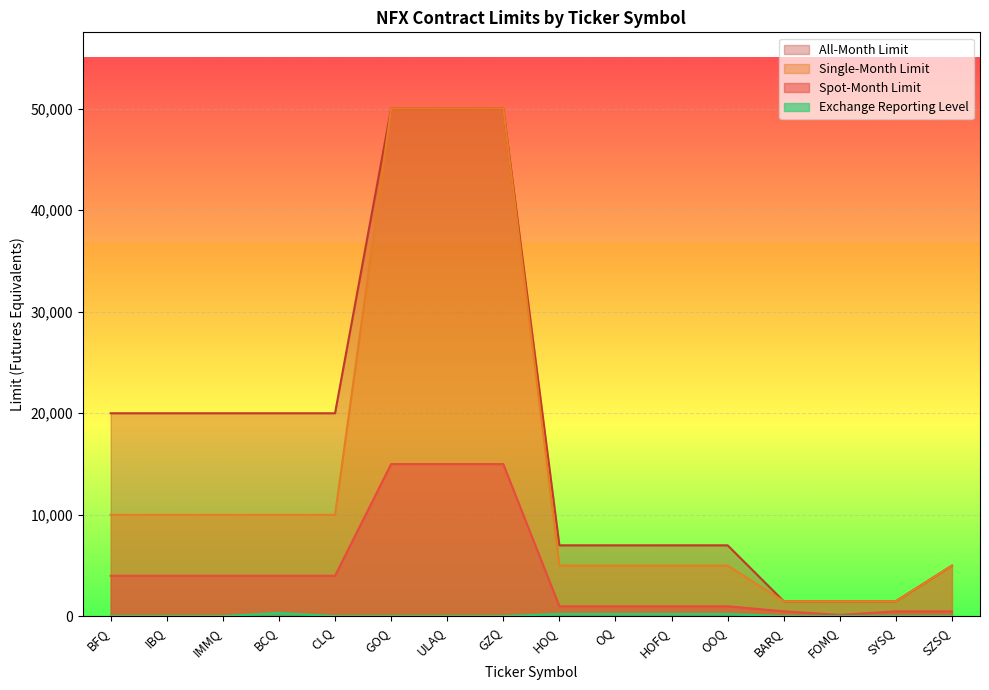

Reading left to right, transcribe all the data shown in this chart.

Spot-Month Limit: BFQ=4000	IBQ=4000	IMMQ=4000	BCQ=4000	CLQ=4000	GOQ=15000	ULAQ=15000	GZQ=15000	HOQ=1000	OQ=1000	HOFQ=1000	OOQ=1000	BARQ=500	FOMQ=150	SYSQ=500	SZSQ=500
Single-Month Limit: BFQ=10000	IBQ=10000	IMMQ=10000	BCQ=10000	CLQ=10000	GOQ=50000	ULAQ=50000	GZQ=50000	HOQ=5000	OQ=5000	HOFQ=5000	OOQ=5000	BARQ=1500	FOMQ=1500	SYSQ=1500	SZSQ=5000
All-Month Limit: BFQ=20000	IBQ=20000	IMMQ=20000	BCQ=20000	CLQ=20000	GOQ=50000	ULAQ=50000	GZQ=50000	HOQ=7000	OQ=7000	HOFQ=7000	OOQ=7000	BARQ=1500	FOMQ=1500	SYSQ=1500	SZSQ=5000
Exchange Reporting Level: BFQ=25	IBQ=25	IMMQ=25	BCQ=350	CLQ=25	GOQ=25	ULAQ=25	GZQ=25	HOQ=250	OQ=250	HOFQ=250	OOQ=250	BARQ=25	FOMQ=25	SYSQ=25	SZSQ=25